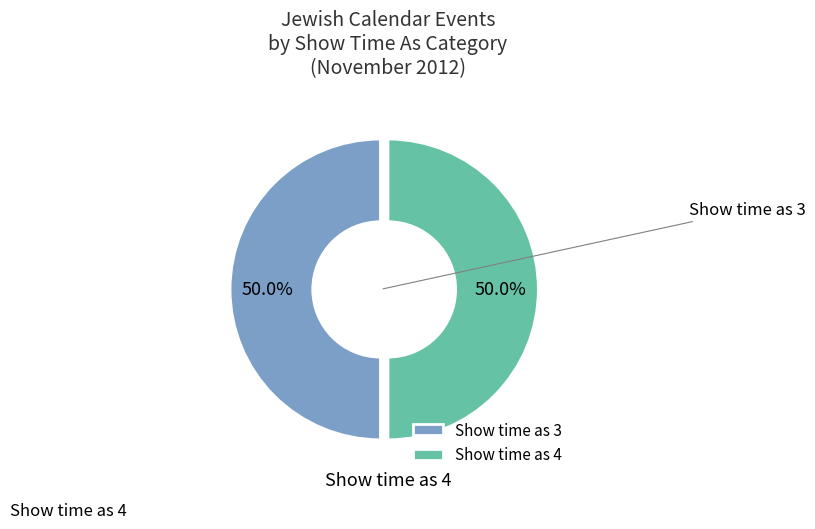

Count the number of slices in the pie.

2